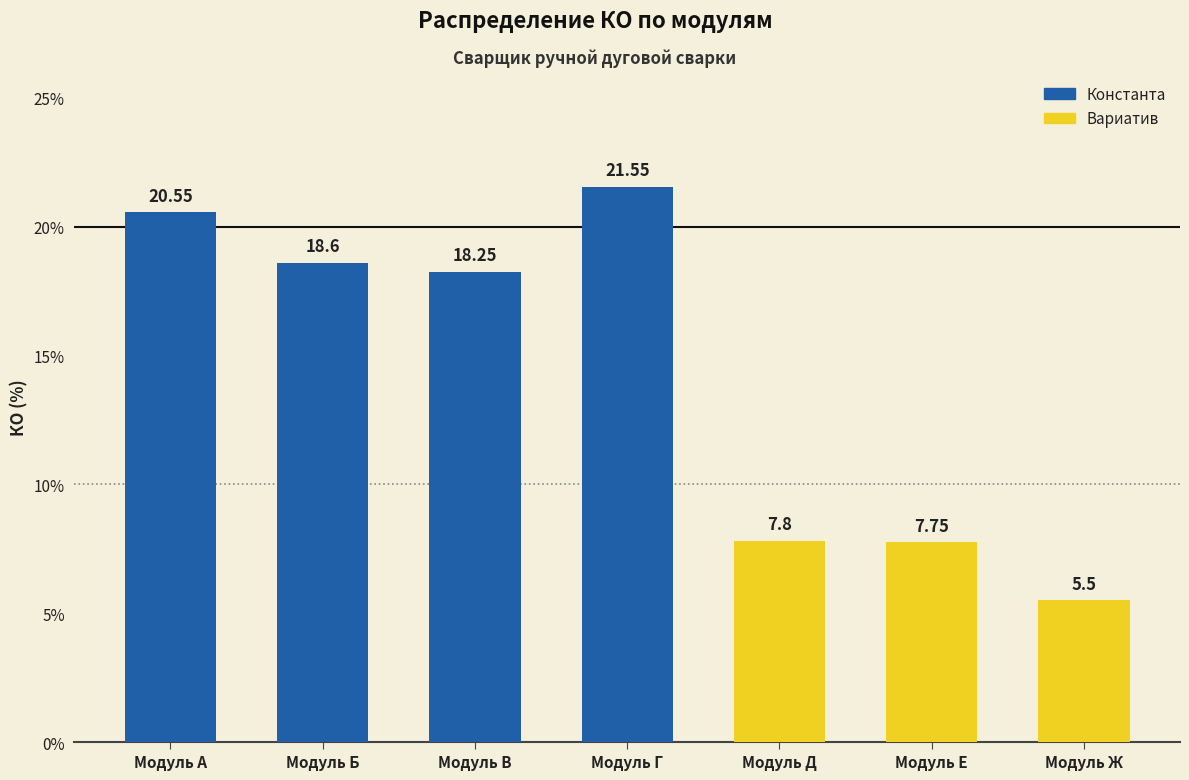

How many values exceed 18?

4